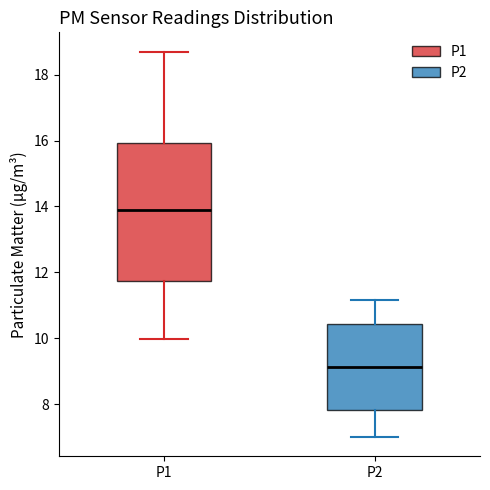

Which box is the tallest, from its lower edge to its upper edge?

P1